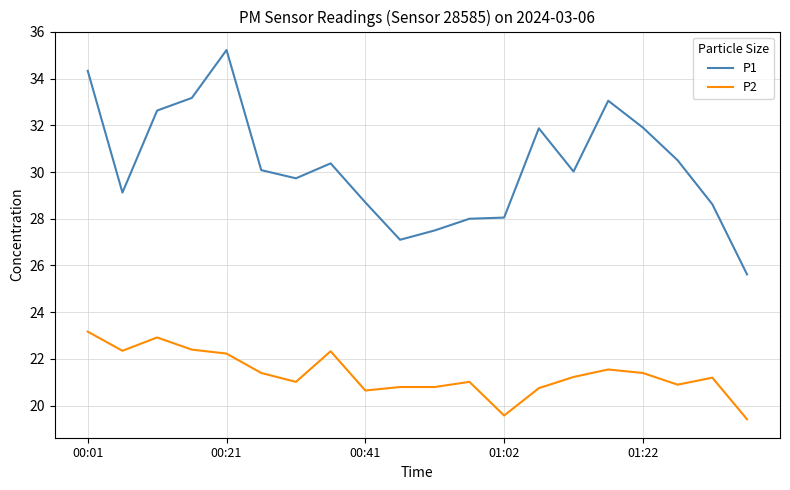

How many series are shown in this chart?

2